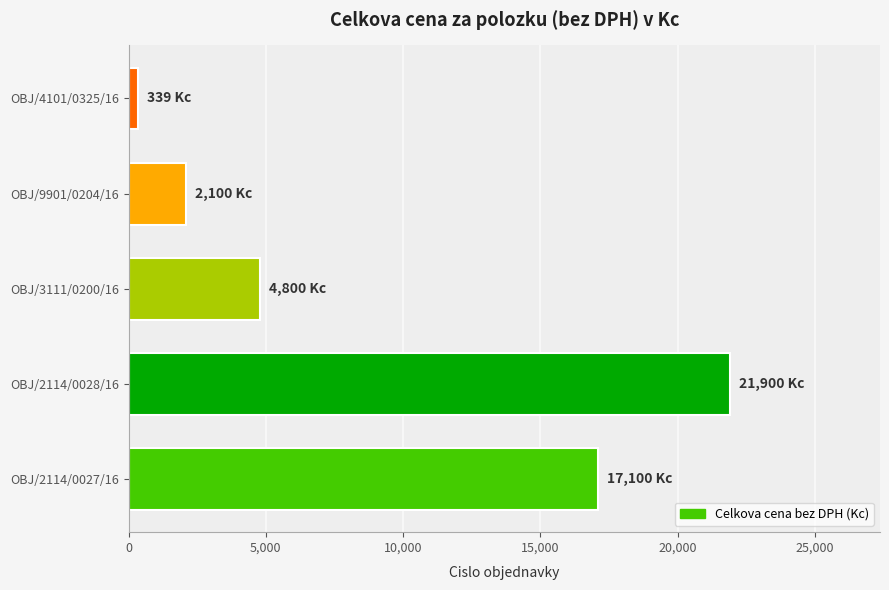

Does the chart contain stacked bars?

No